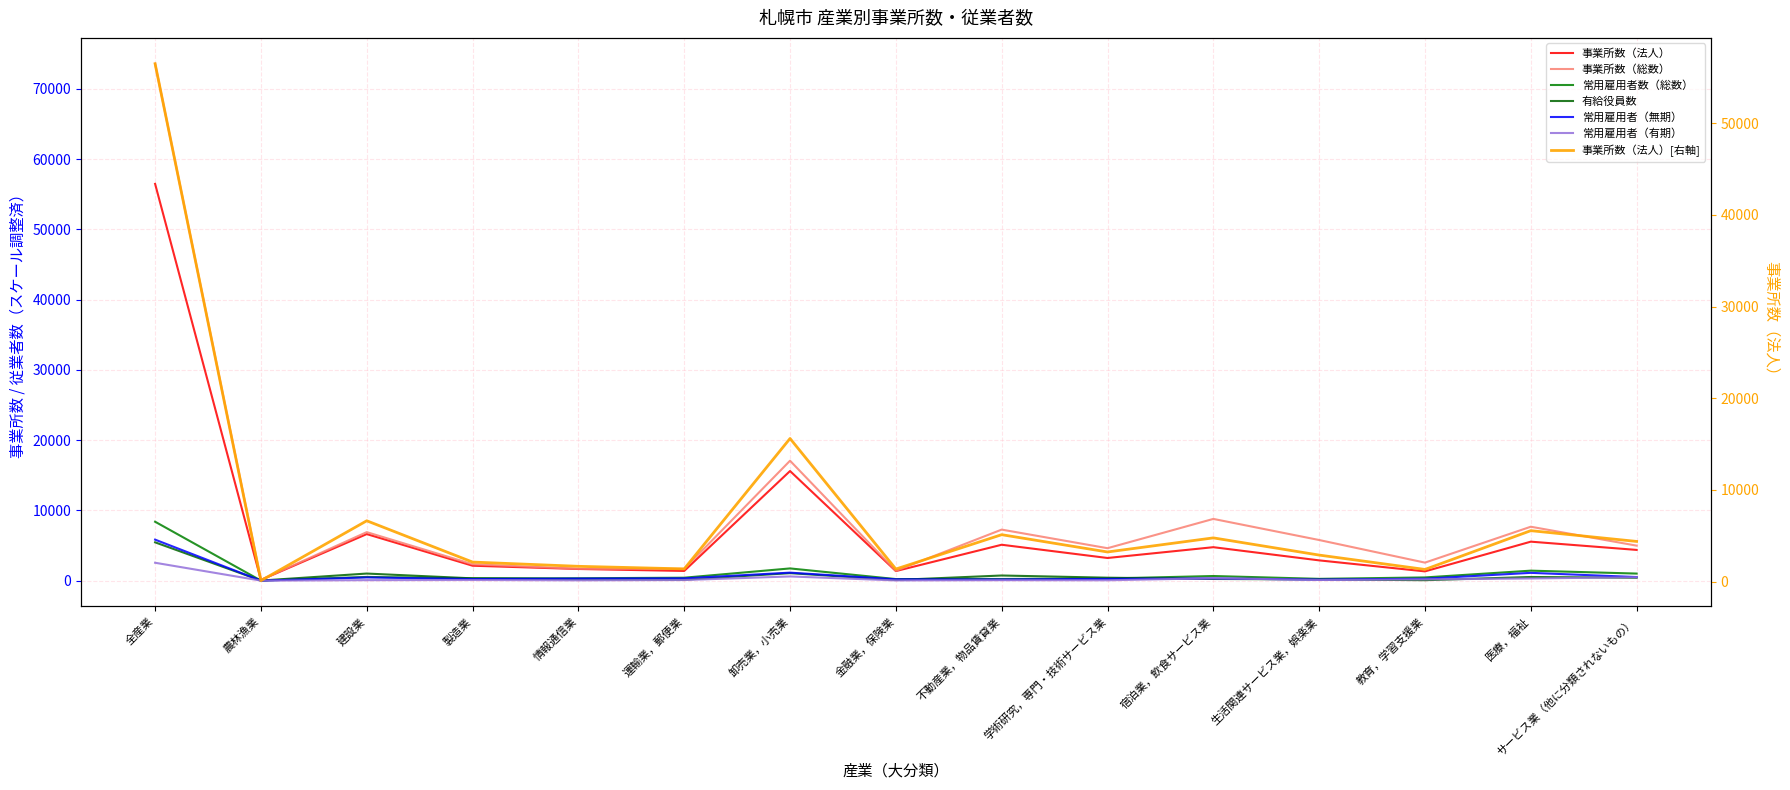

Where does the 有給役員数 series first go above 329?

全産業